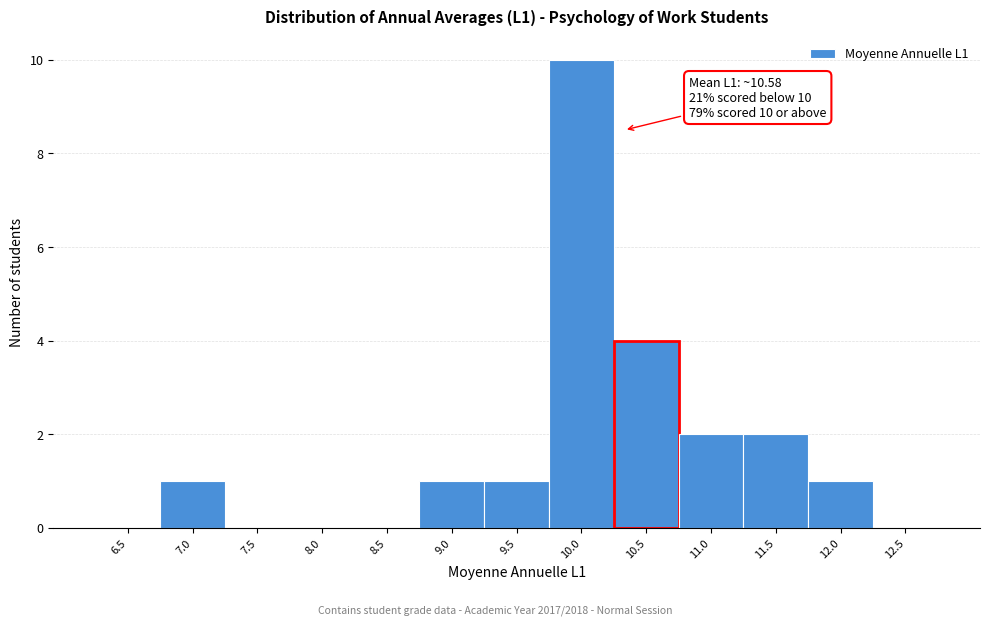

Reading right to left, what are all the values shown in this chart?

12.5=0	12.0=1	11.5=2	11.0=2	10.5=4	10.0=10	9.5=1	9.0=1	8.5=0	8.0=0	7.5=0	7.0=1	6.5=0